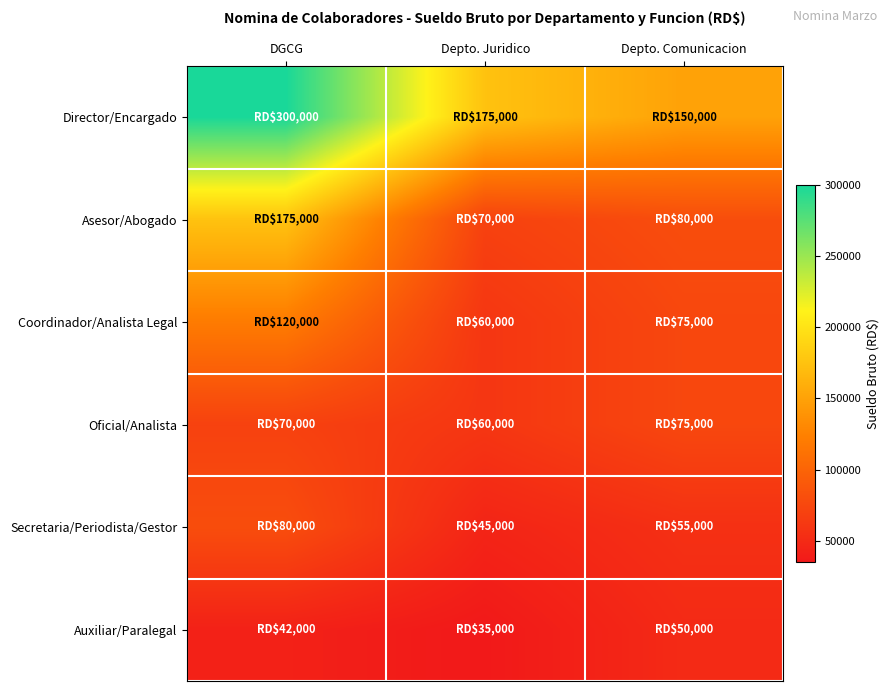

At which category is the sum across all series the highest?

DGCG